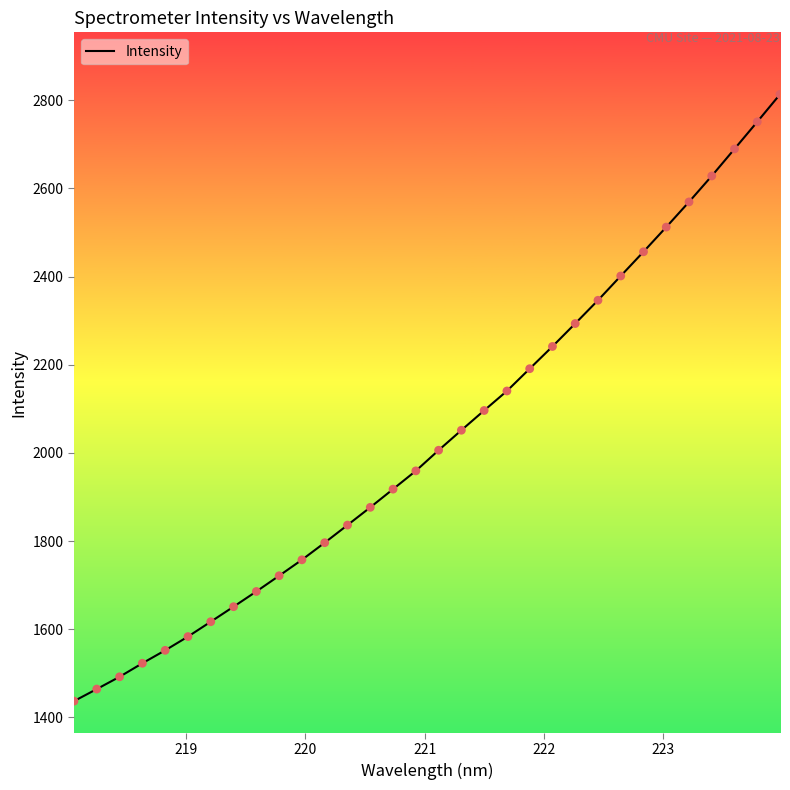

What is the greatest value displayed?

2813.5